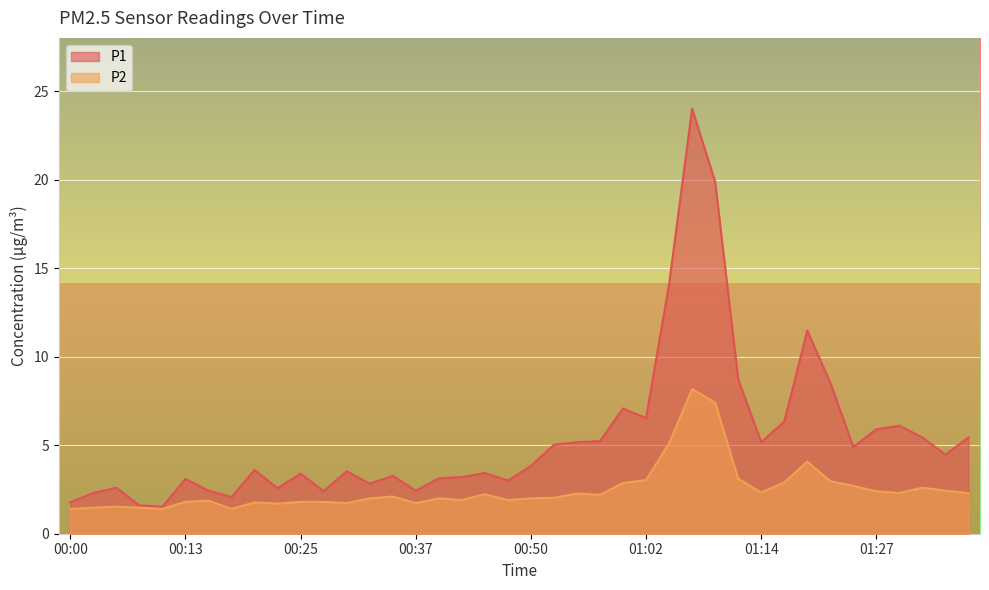

Which has a higher value, 01:36 or 01:12?

01:12